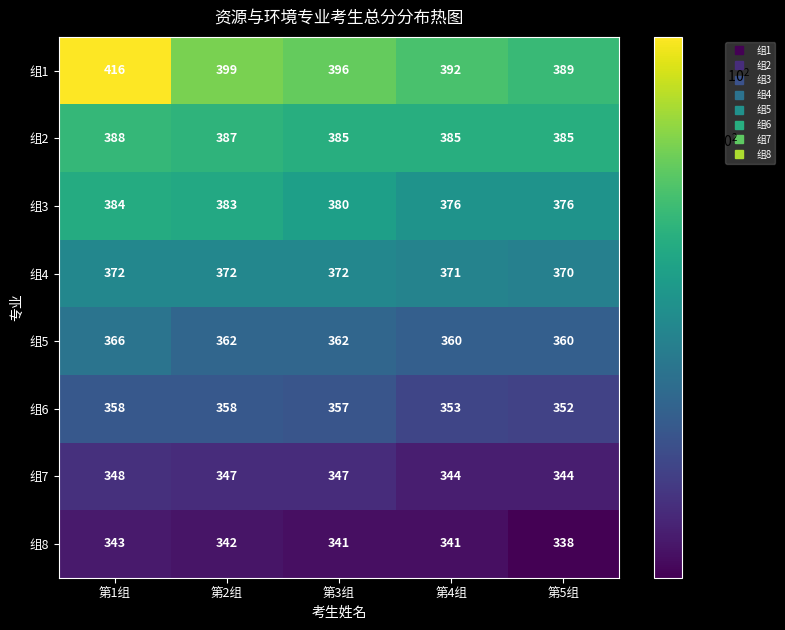

Is it true that 组7 equals 148 at 第2组?

False